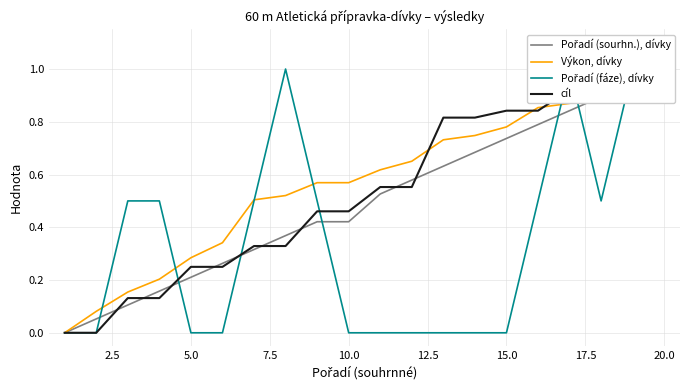

True or false: Výkon, dívky and Pořadí (sourhn.), dívky cross at least once.

True